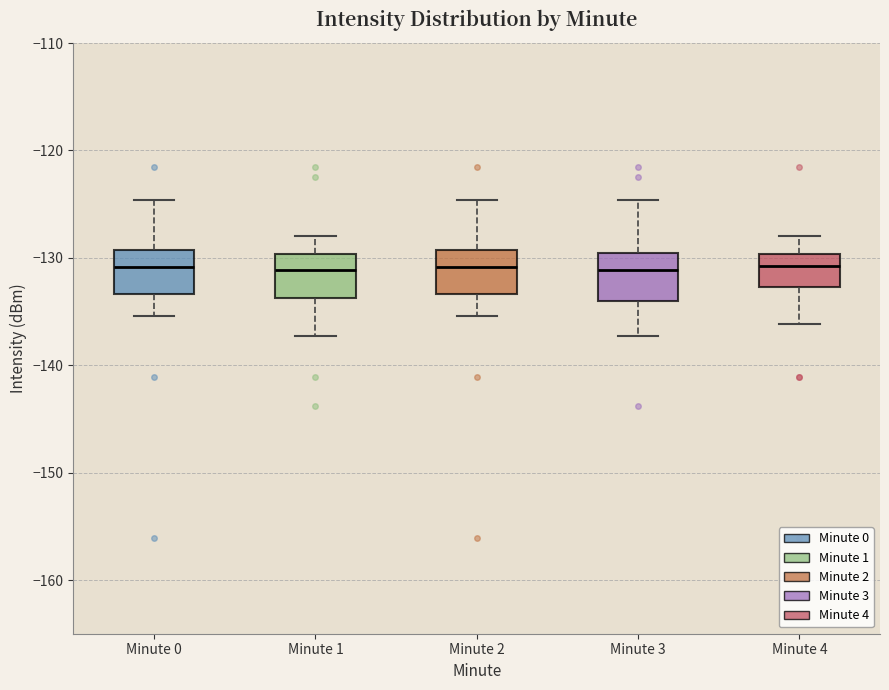

Reading left to right, transcribe this box plot: for each box, give where its median line is, the range the box spans, and where its two whiskers end, as read against the y-axis. The values are not printed on the chart, so give them approximately, as read against the axis.

Minute 0: median -131, box -133 to -129, whiskers -135 to -125
Minute 1: median -131, box -134 to -130, whiskers -137 to -128
Minute 2: median -131, box -133 to -129, whiskers -135 to -125
Minute 3: median -131, box -134 to -130, whiskers -137 to -125
Minute 4: median -131, box -133 to -130, whiskers -136 to -128